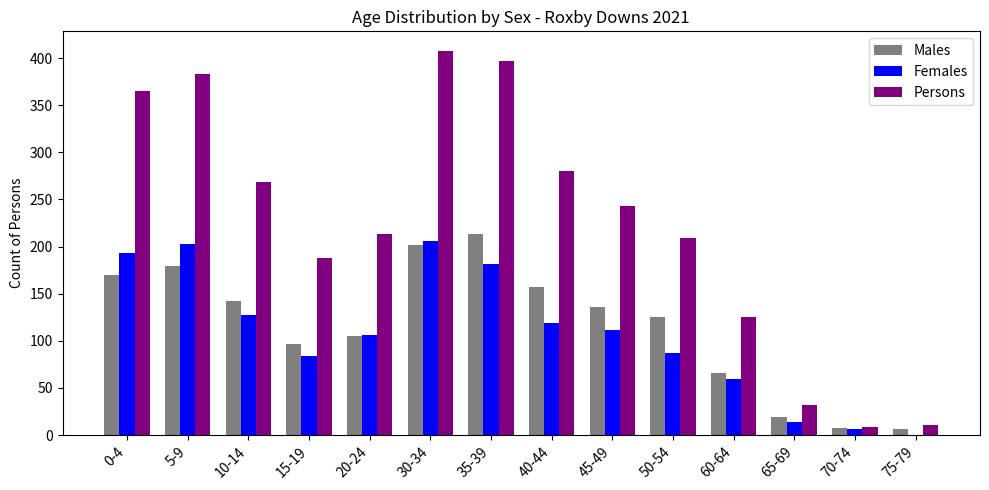

Is the value of Persons at 5-9 greater than the value of Females at 35-39?

Yes